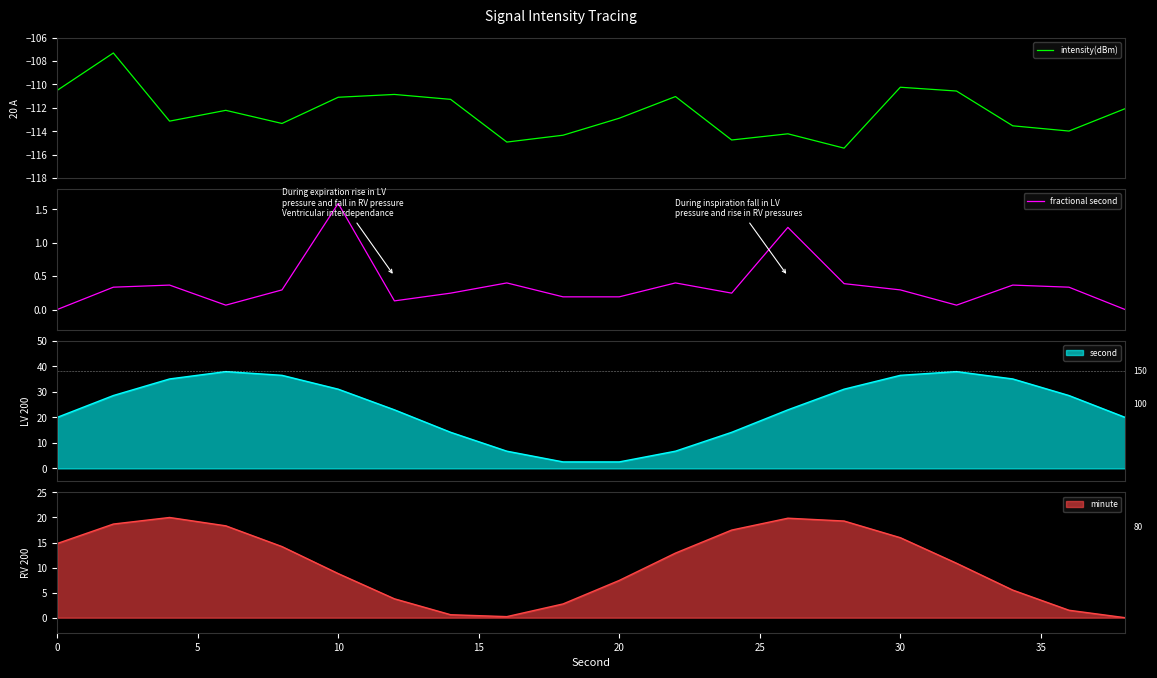

How many interior local valleys does the intensity(dBm) series have?

6